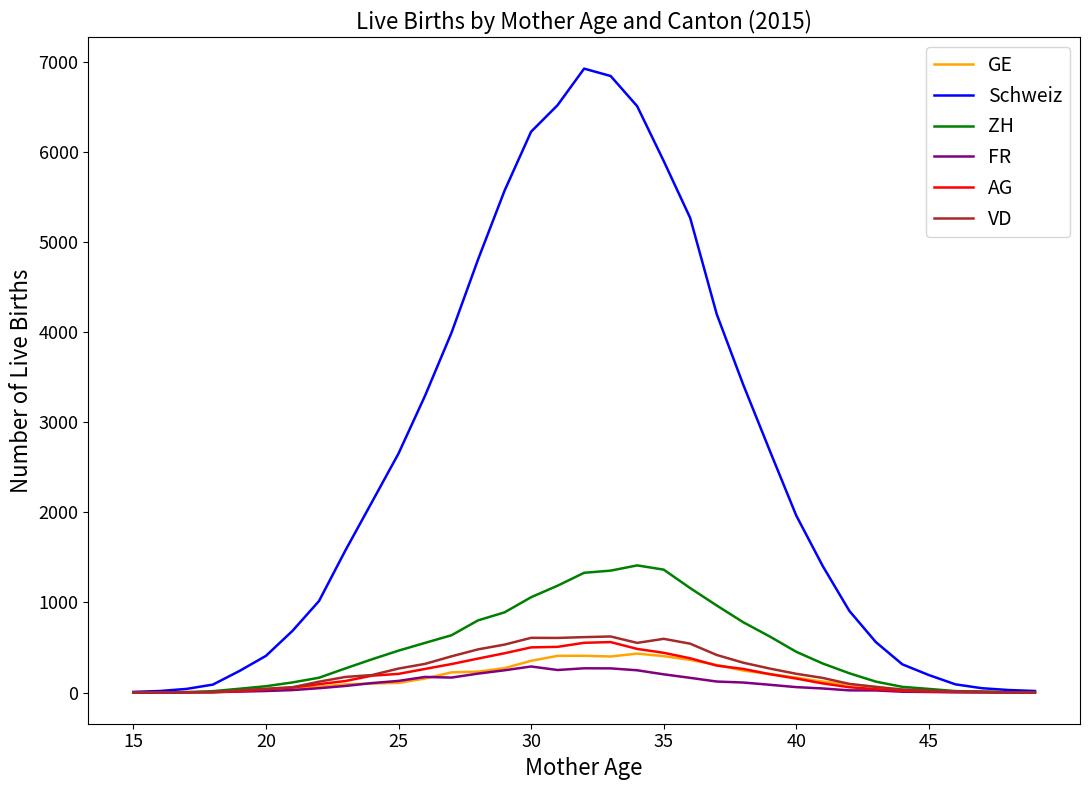

What is the sum of all Schweiz values?

86526